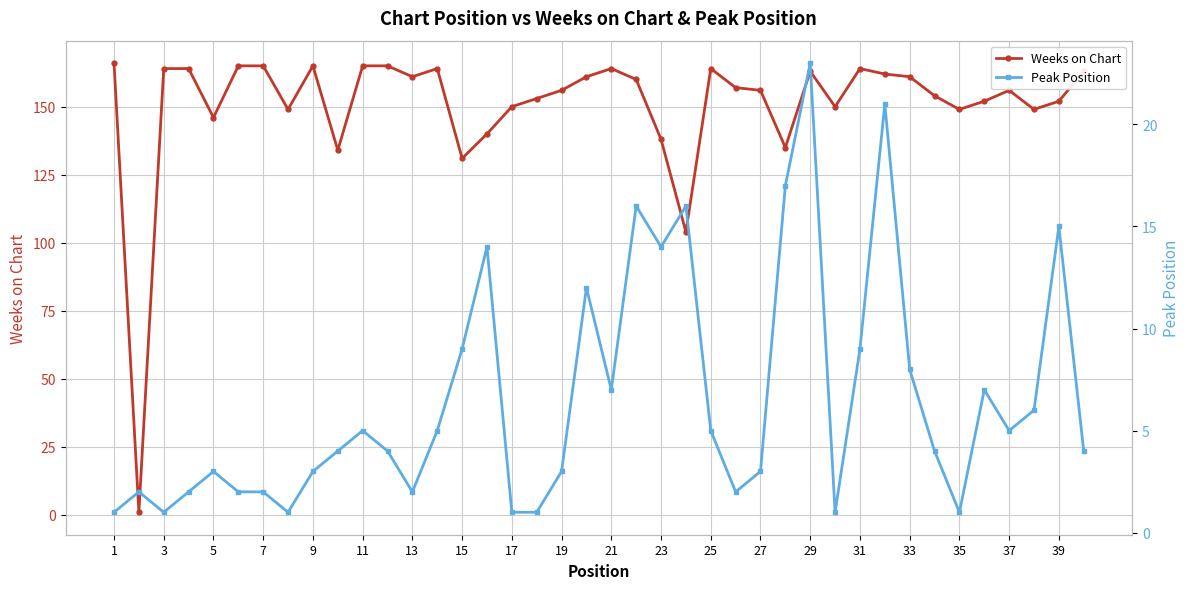

Is it true that Weeks on Chart equals 98 at 37?

False